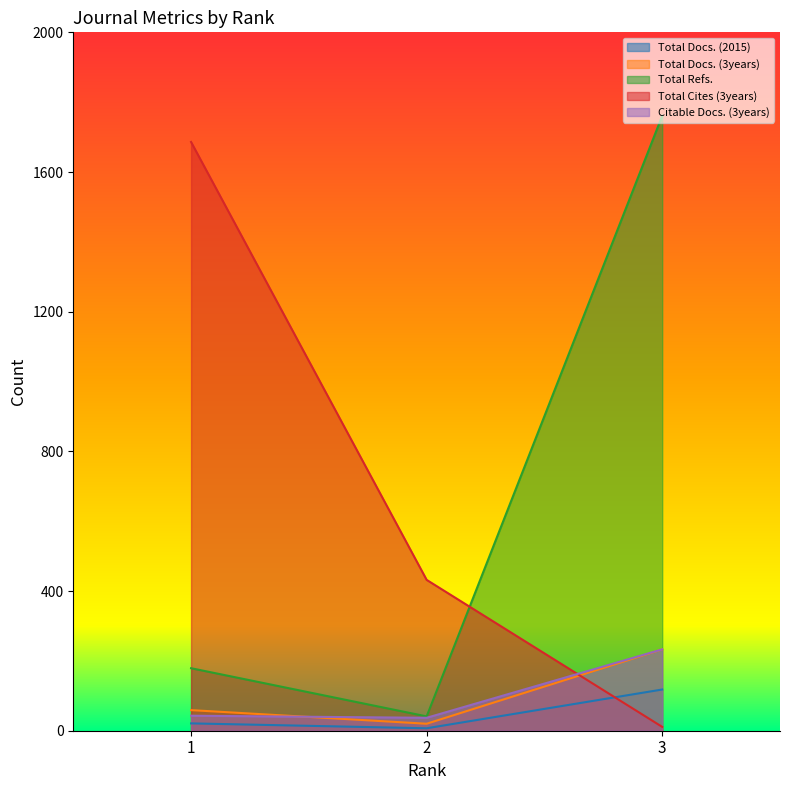

What is the maximum value for Total Docs. (3years)?

233